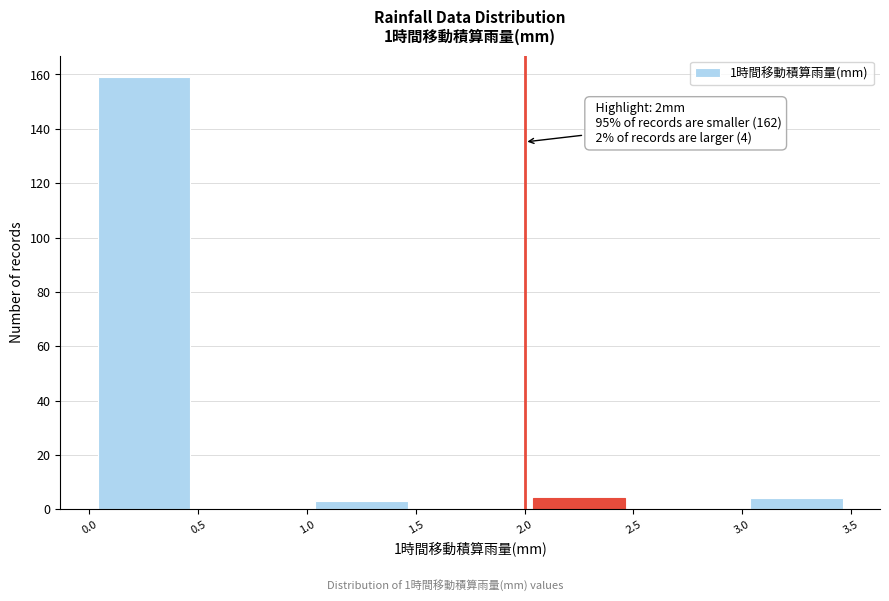

Which range on the x-axis has the tallest bar?

0.0 to 0.5